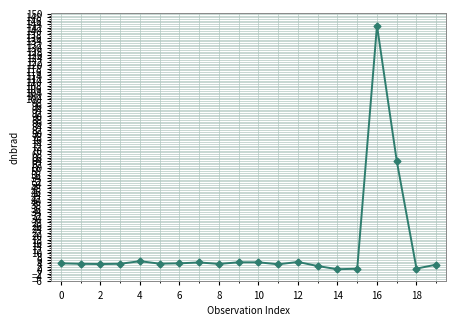

True or false: the data has more than 2 interior local peaks.

True